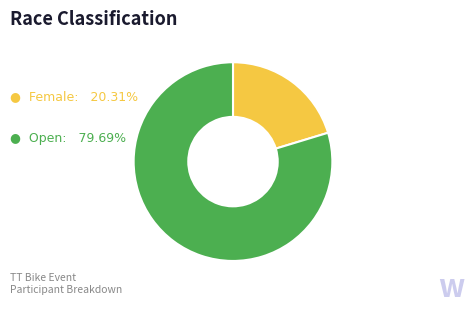

Does any single category account for the majority?

Yes